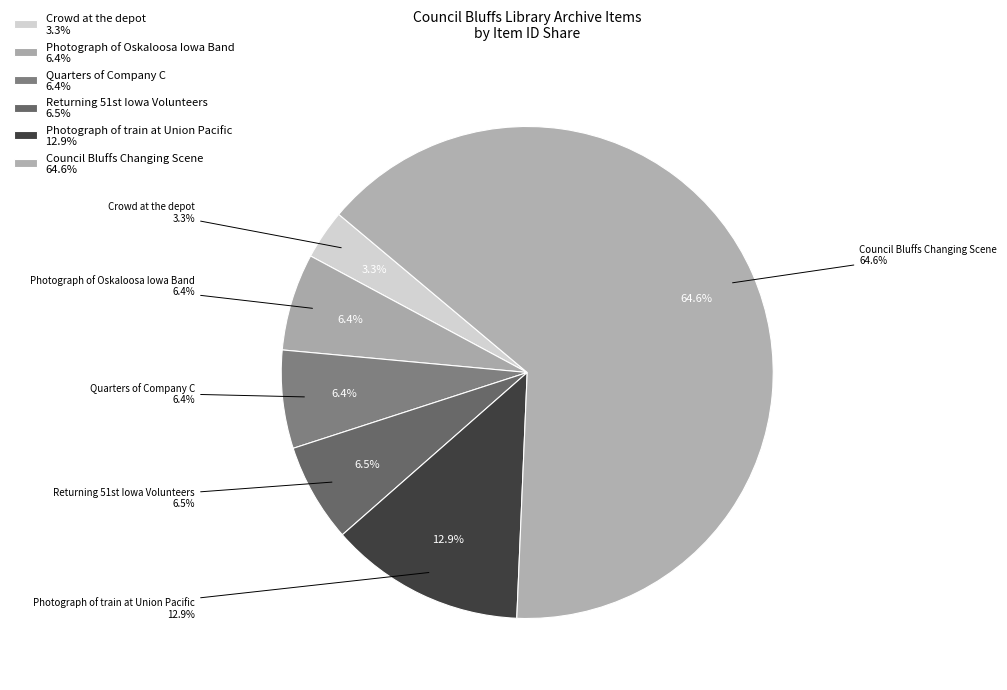

What is the total percentage of 323 and 639?

9.7%